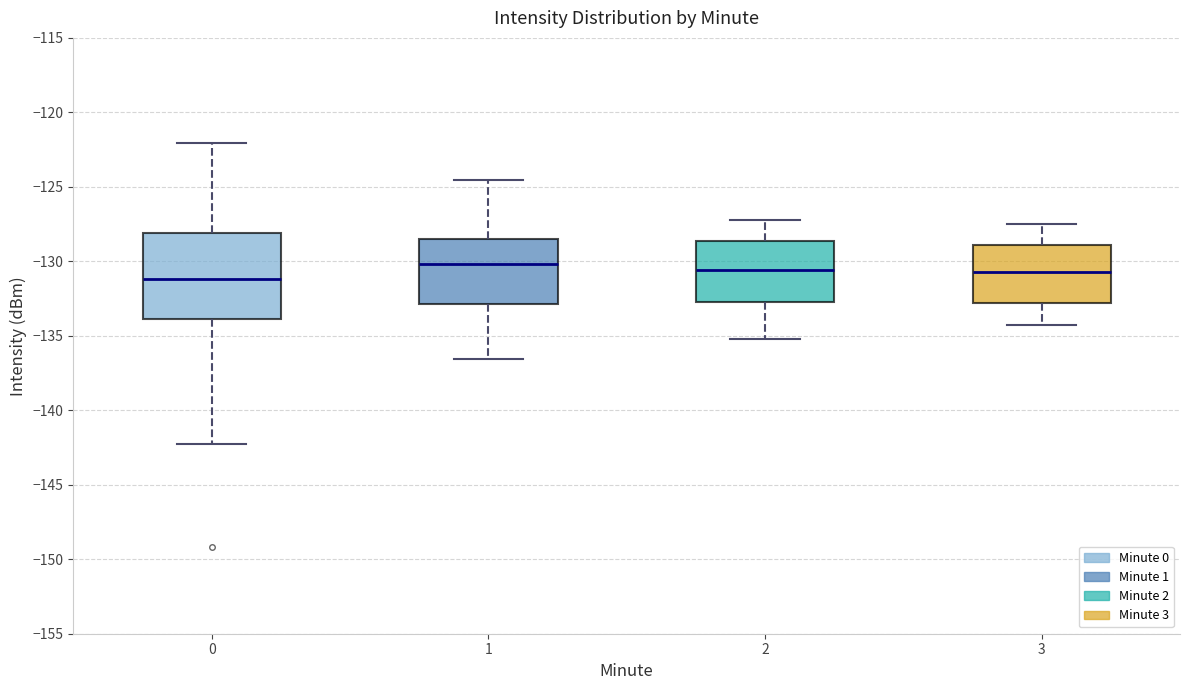

Reading left to right, transcribe this box plot: for each box, give where its median line is, the range the box spans, and where its two whiskers end, as read against the y-axis. The values are not printed on the chart, so give them approximately, as read against the axis.

0: median -131.0, box -134.0 to -128.0, whiskers -142.0 to -122.0
1: median -130.0, box -133.0 to -128.5, whiskers -136.5 to -124.5
2: median -130.5, box -132.5 to -128.5, whiskers -135.0 to -127.0
3: median -130.5, box -133.0 to -129.0, whiskers -134.5 to -127.5